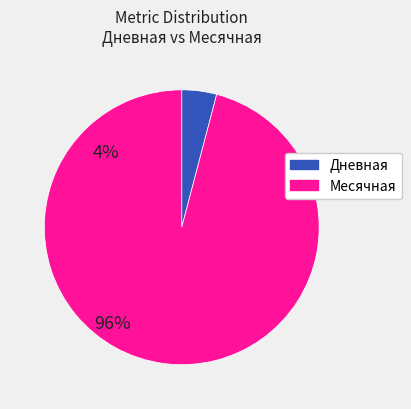

Does any single category account for the majority?

Yes